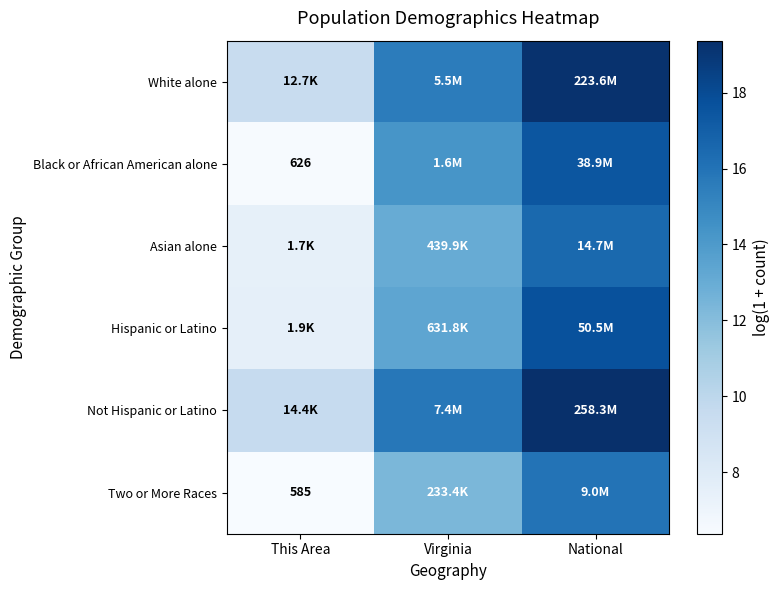

Where is Asian alone nearest to the value 11?

Virginia